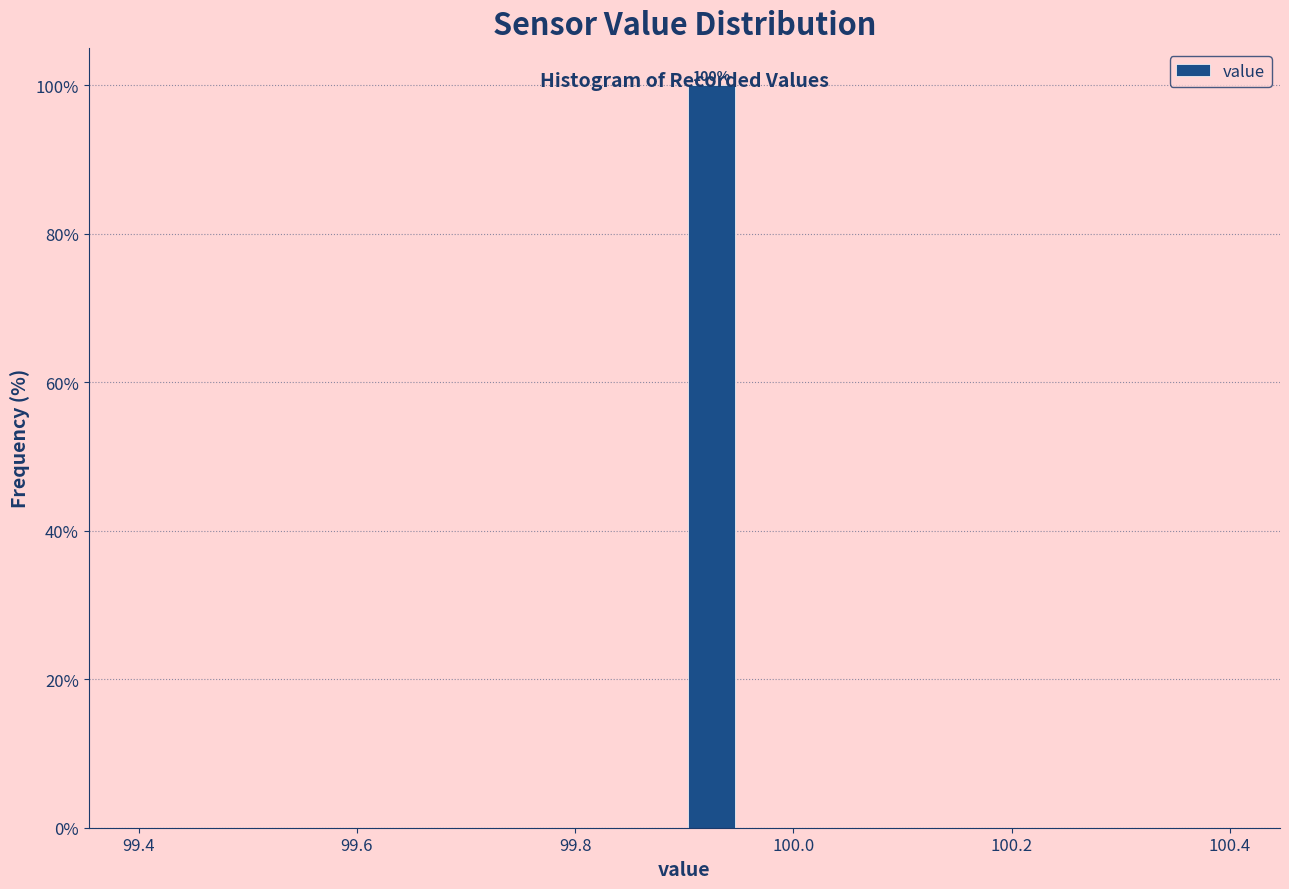

Around what value on the x-axis is the tallest bar? Give the approximate position of its centre, as read against the axis.

99.92